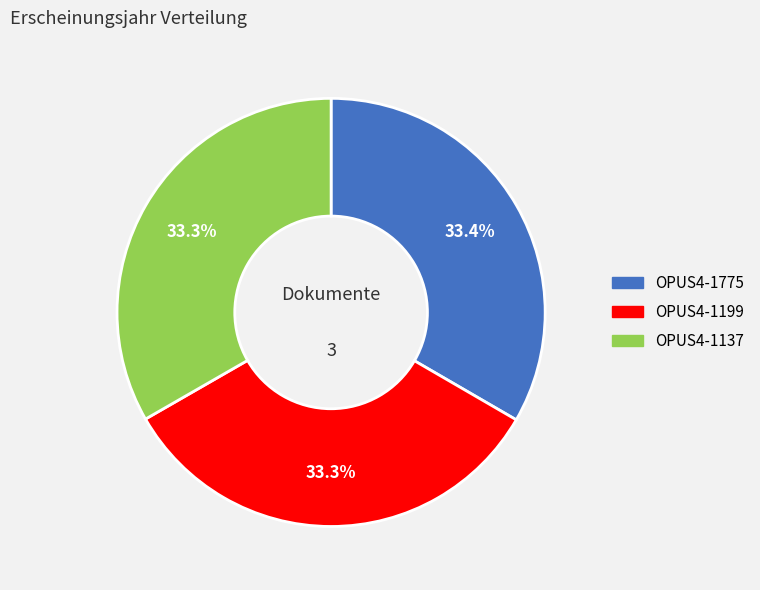

What is the ratio of the value at OPUS4-1775 to the value at OPUS4-1137?

1.0